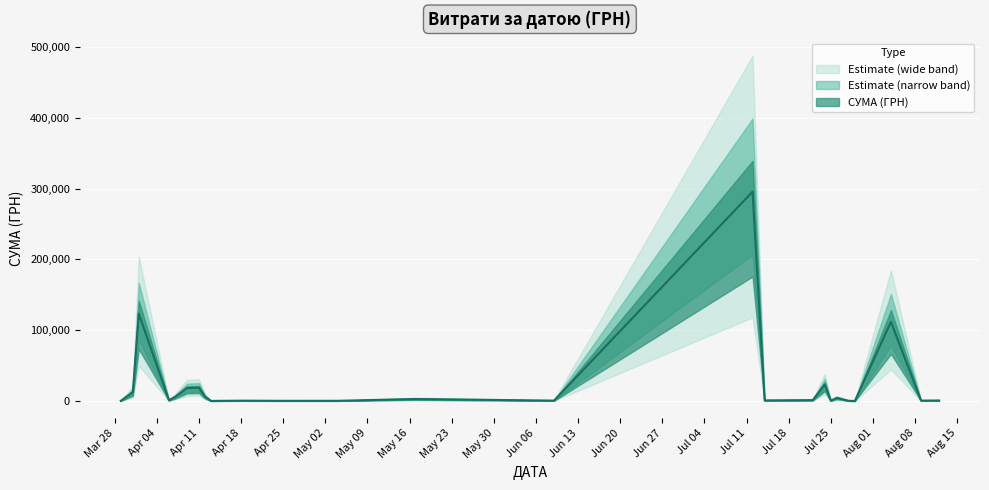

What is the label of the 17th point from the left?

25.04.2016